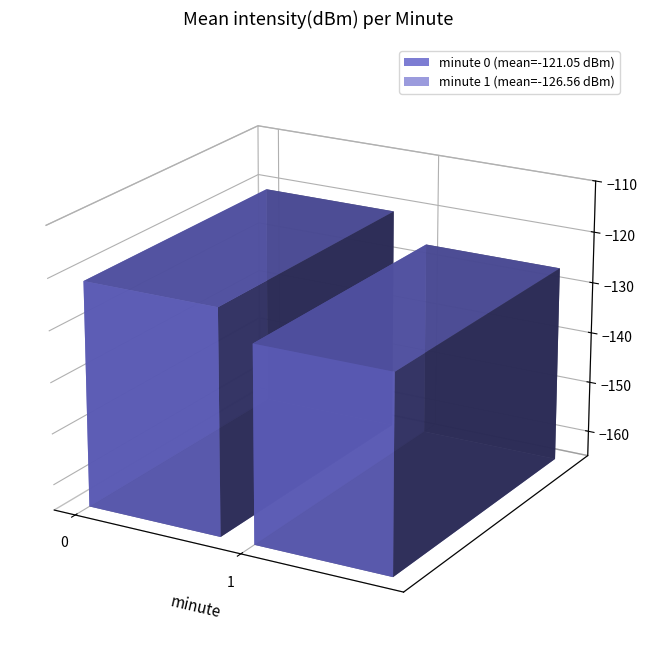

The chart shows a value of -67.8 at 22. True or false?

False